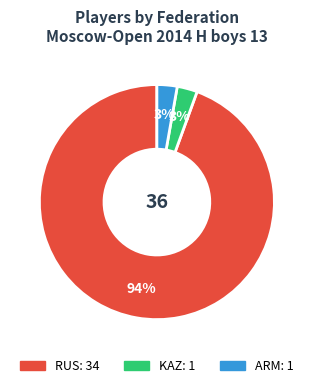

Does KAZ represent more than half of the total?

No